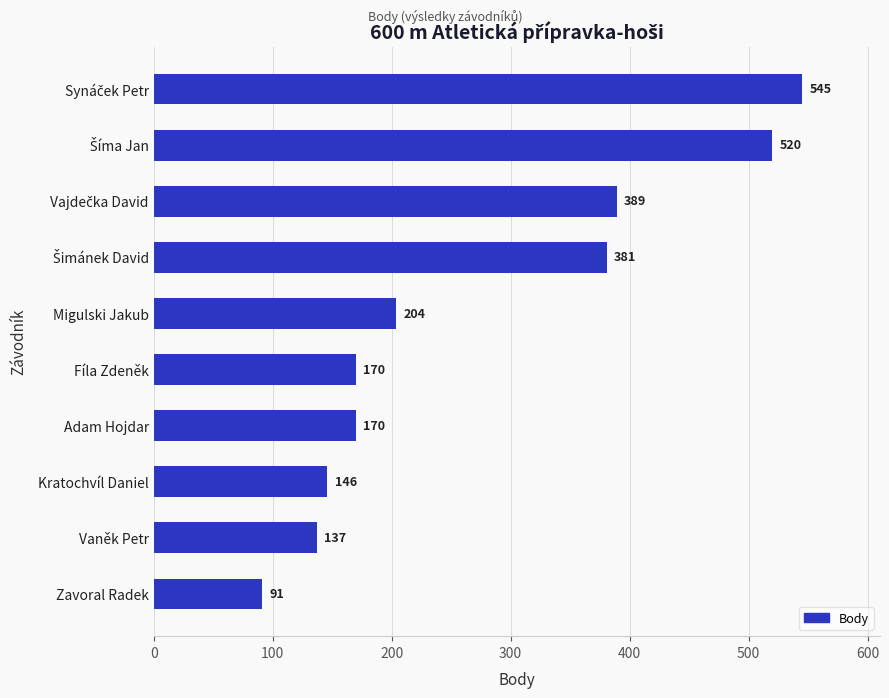

What position from the bottom is Zavoral Radek?

1